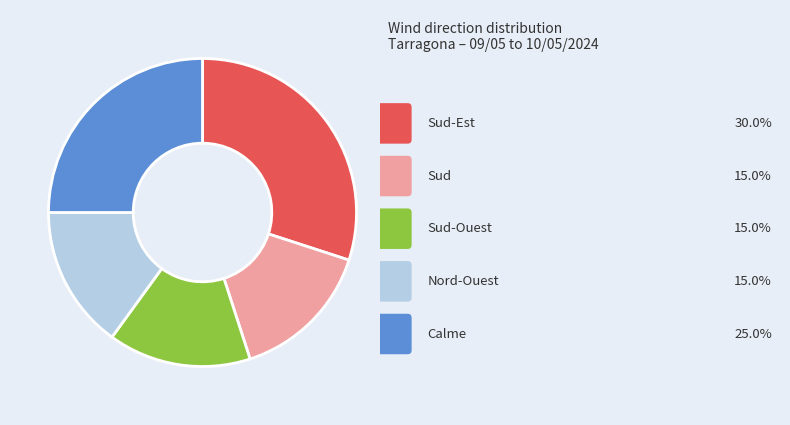

Count the number of slices in the pie.

5